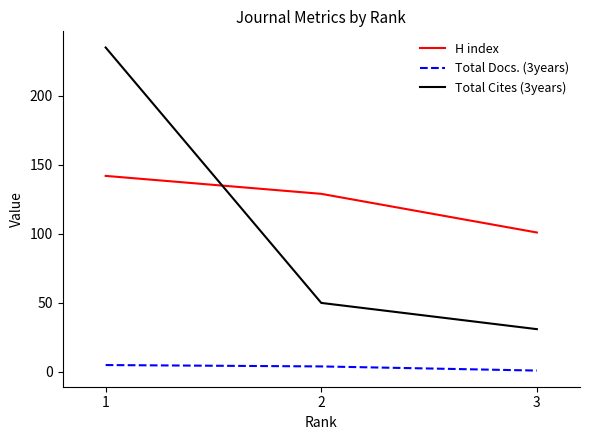

What is the difference between the highest and lowest values at 1?

230